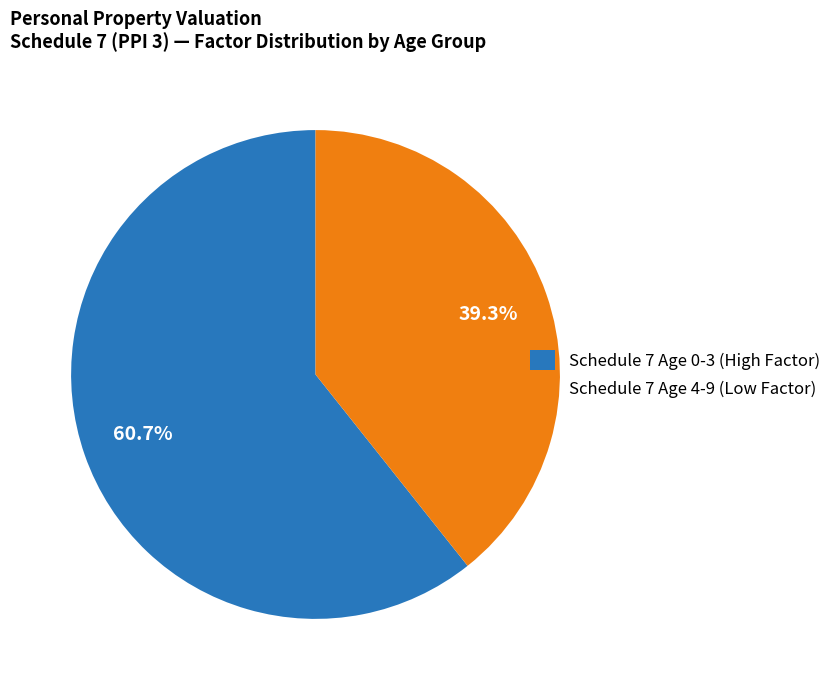

Approximately how many times larger is the value at Schedule 7 Age 4-9 (Low Factor) compared to Schedule 7 Age 0-3 (High Factor)?

0.6